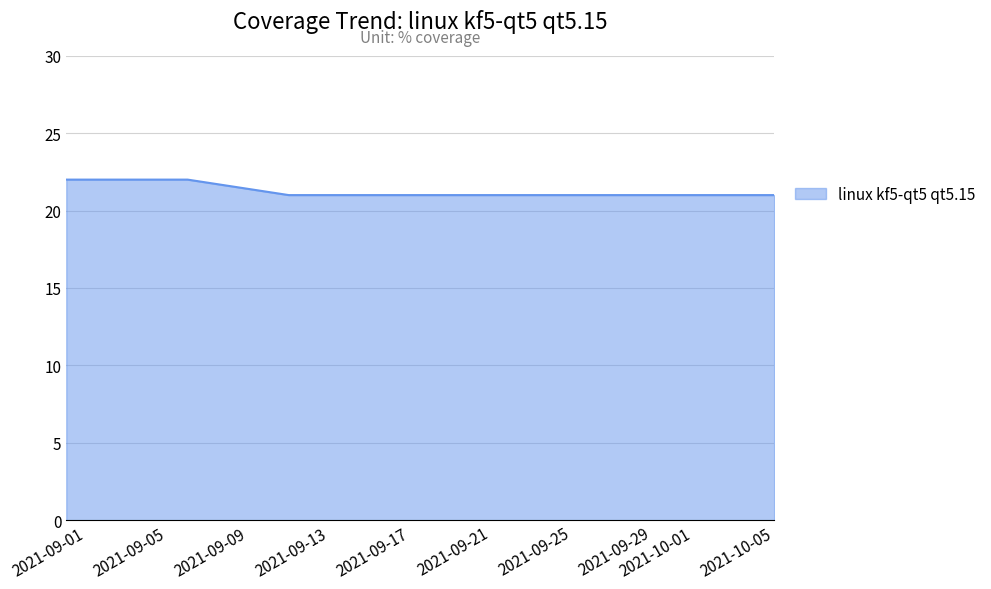

What is the maximum value shown in the chart?

22